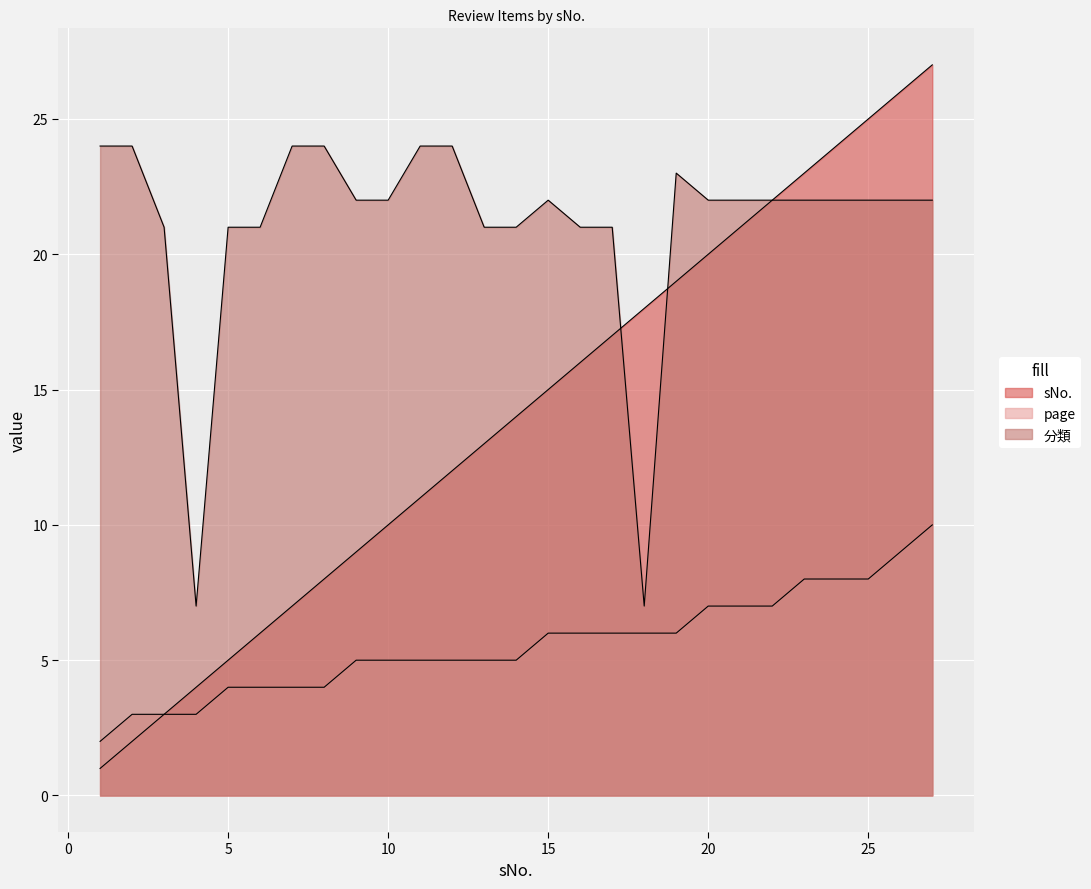

Which series changed the most between 21 and 26?

sNo.